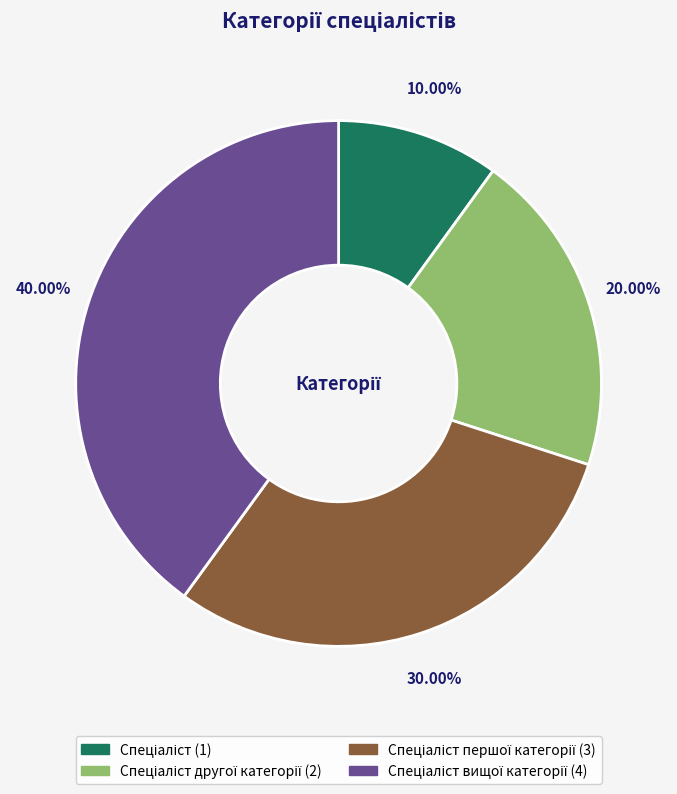

Is there a majority slice in this chart?

No